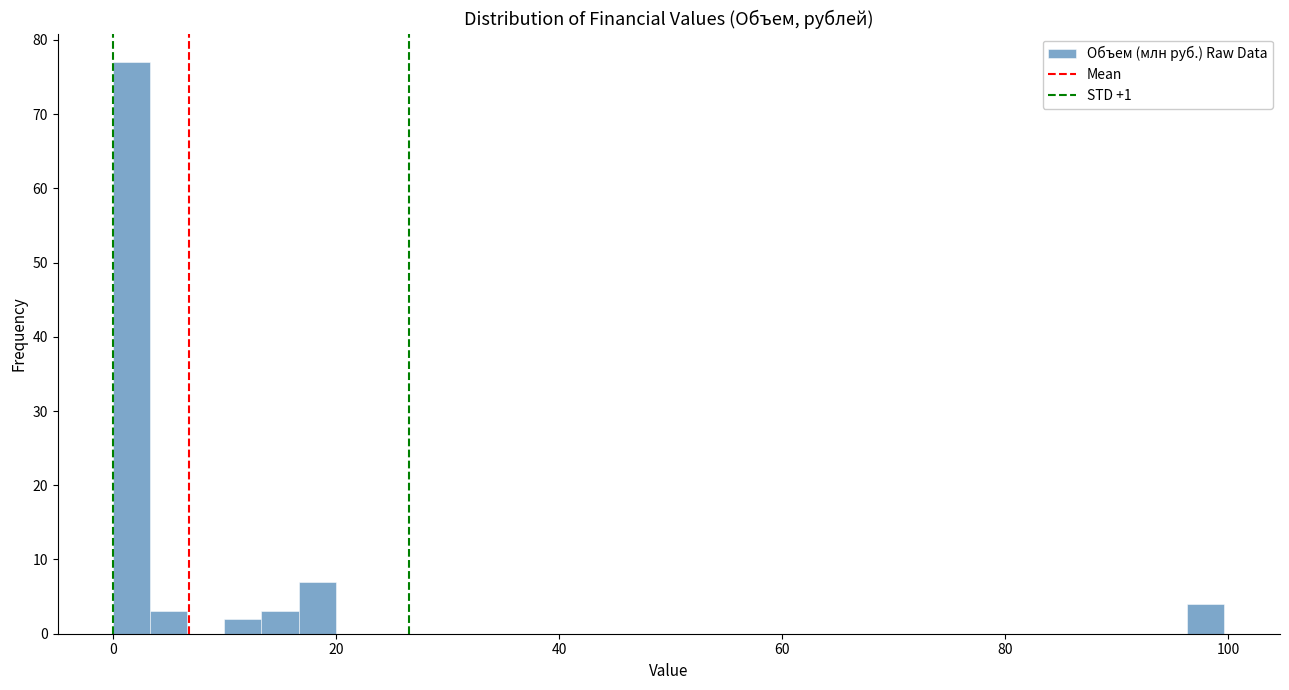

Read against the x-axis, roughly where is the centre of the tallest bar?

2